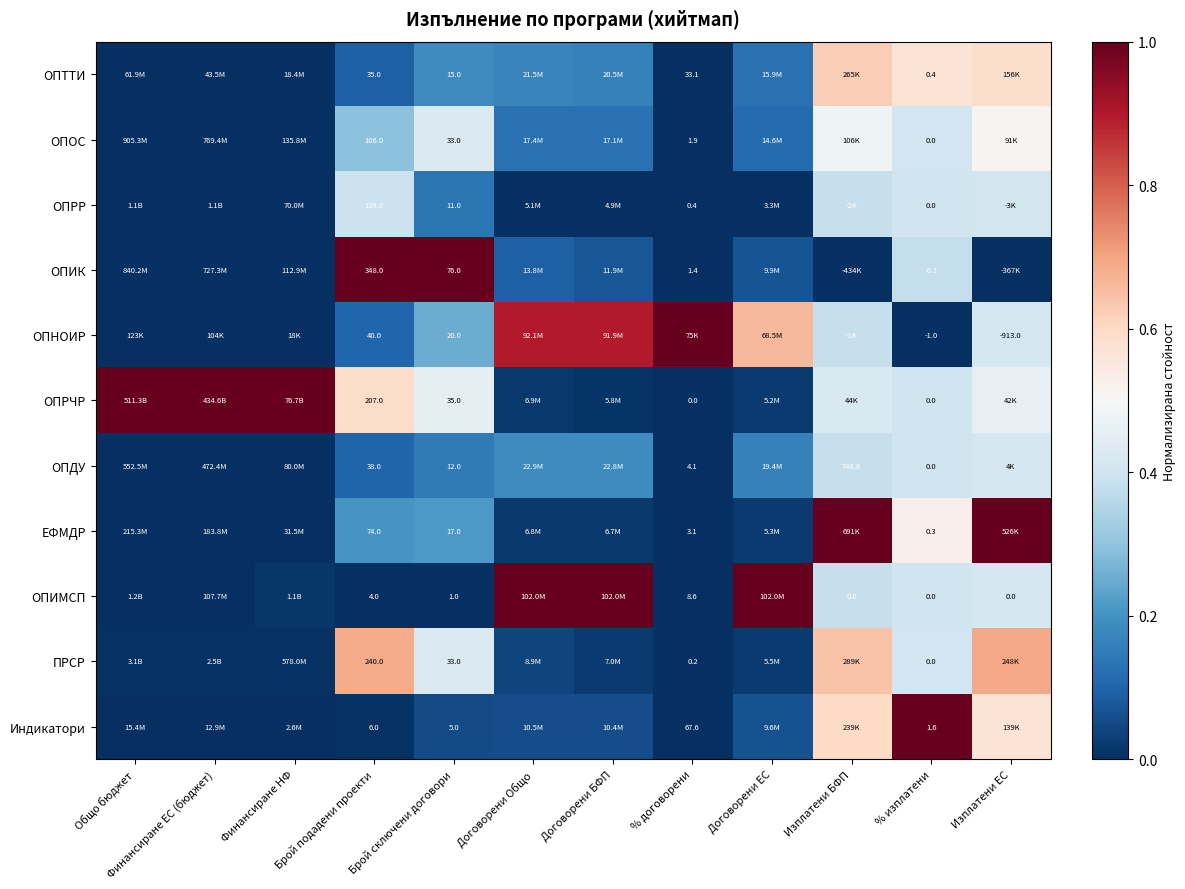

Count the number of categories in the chart.

12